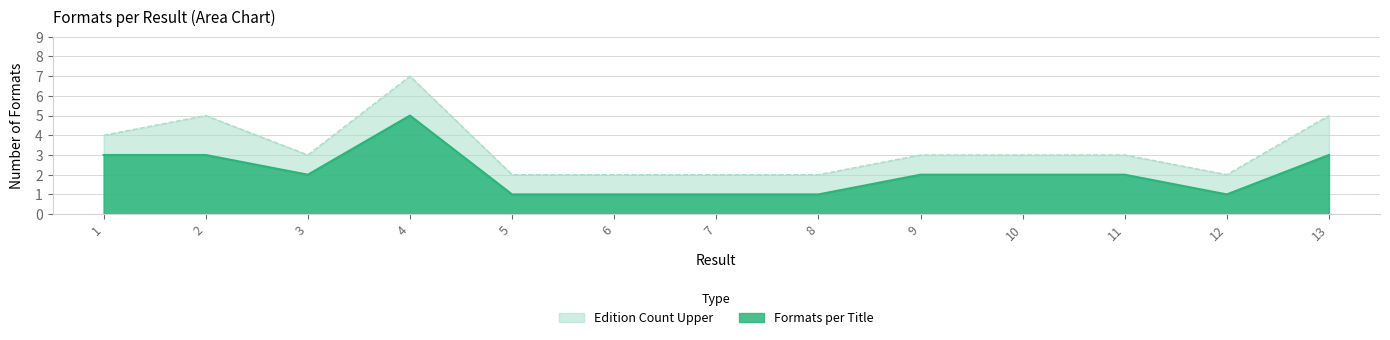

At how many categories does at least one series exceed 6?

1